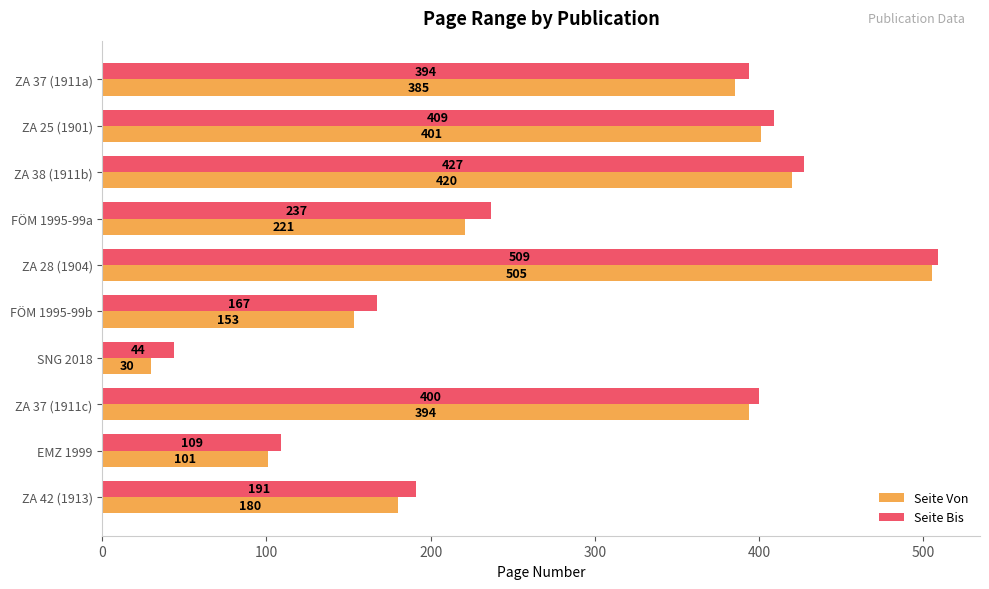

What is the difference between the second highest and minimum values in the Seite Von series?

390